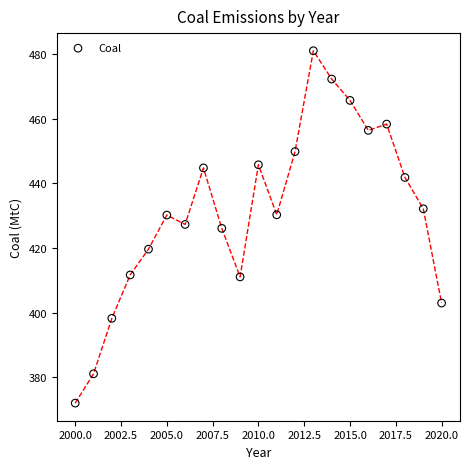

What is the range of Y values (max minus min)?

108.9